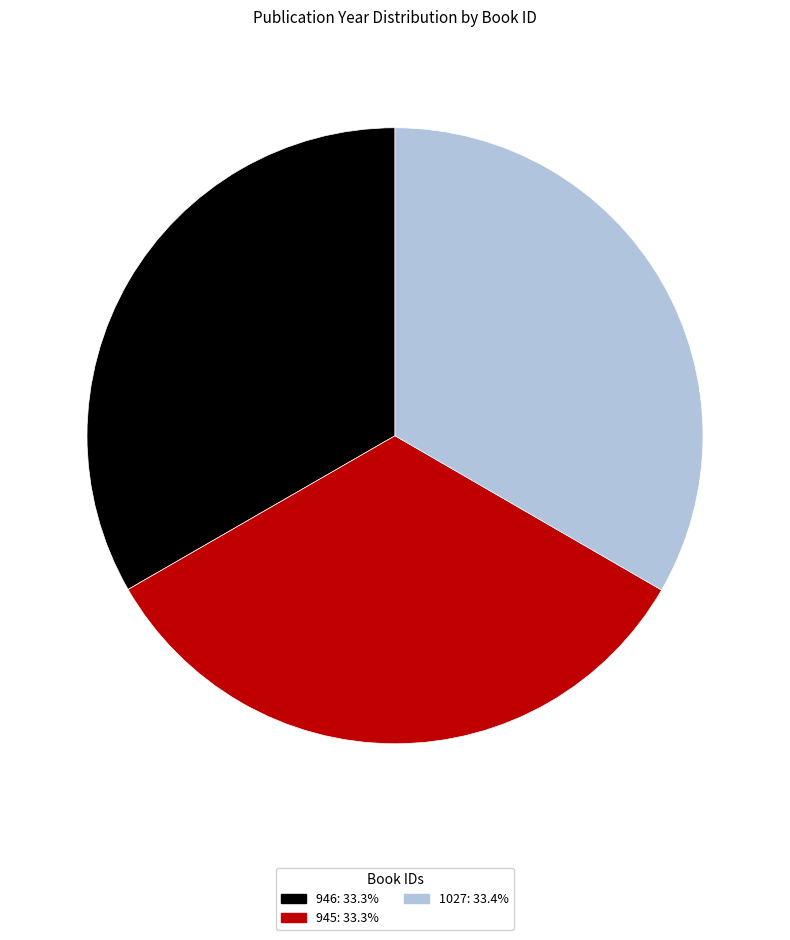

Do 946 and 1027 together represent more than half of the pie?

Yes